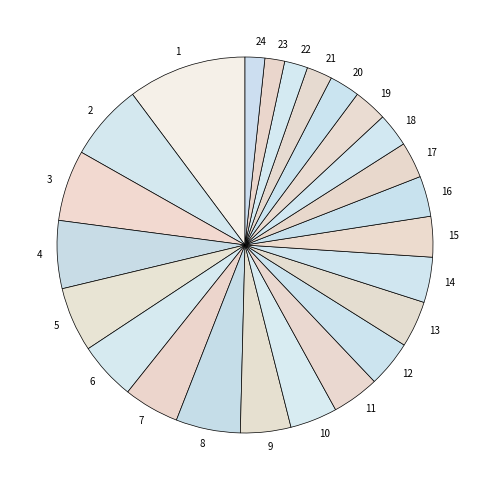

The 11 slice represents 4% of the pie. True or false?

True